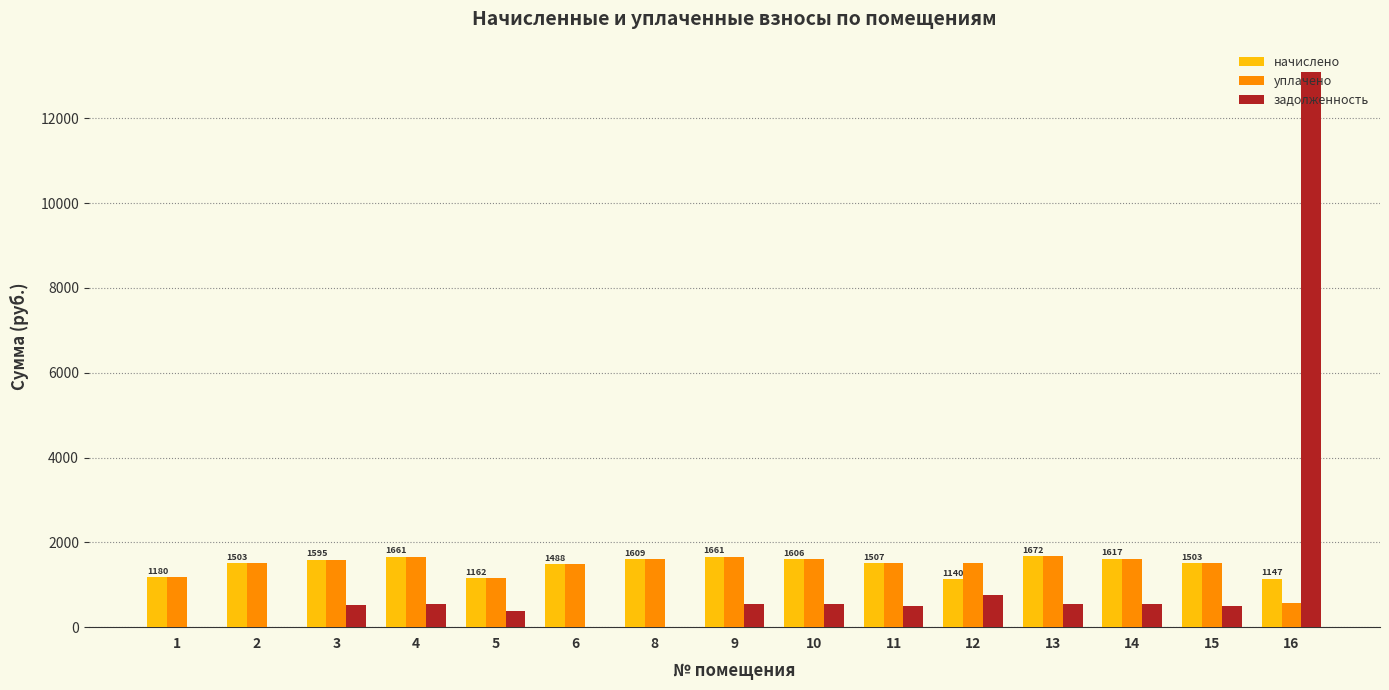

Where does the уплачено series first go above 1520?

3